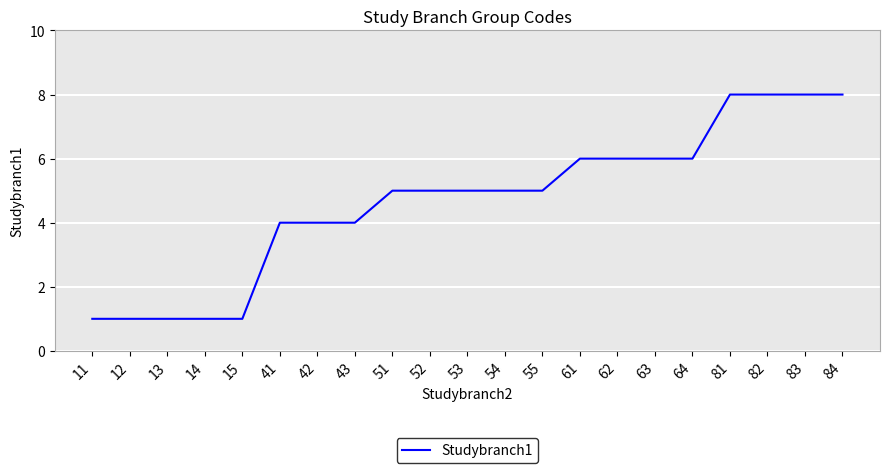

What is the difference between the maximum and minimum values?

7